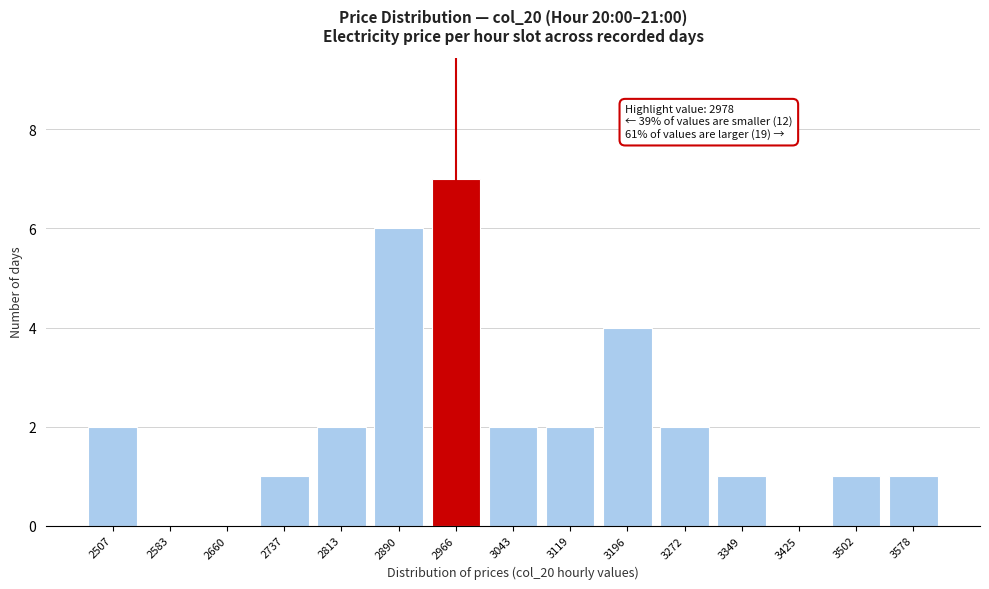

Reading left to right, transcribe all the data shown in this chart.

2507=2	2583=0	2660=0	2737=1	2813=2	2890=6	2966=7	3043=2	3119=2	3196=4	3272=2	3349=1	3425=0	3502=1	3578=1